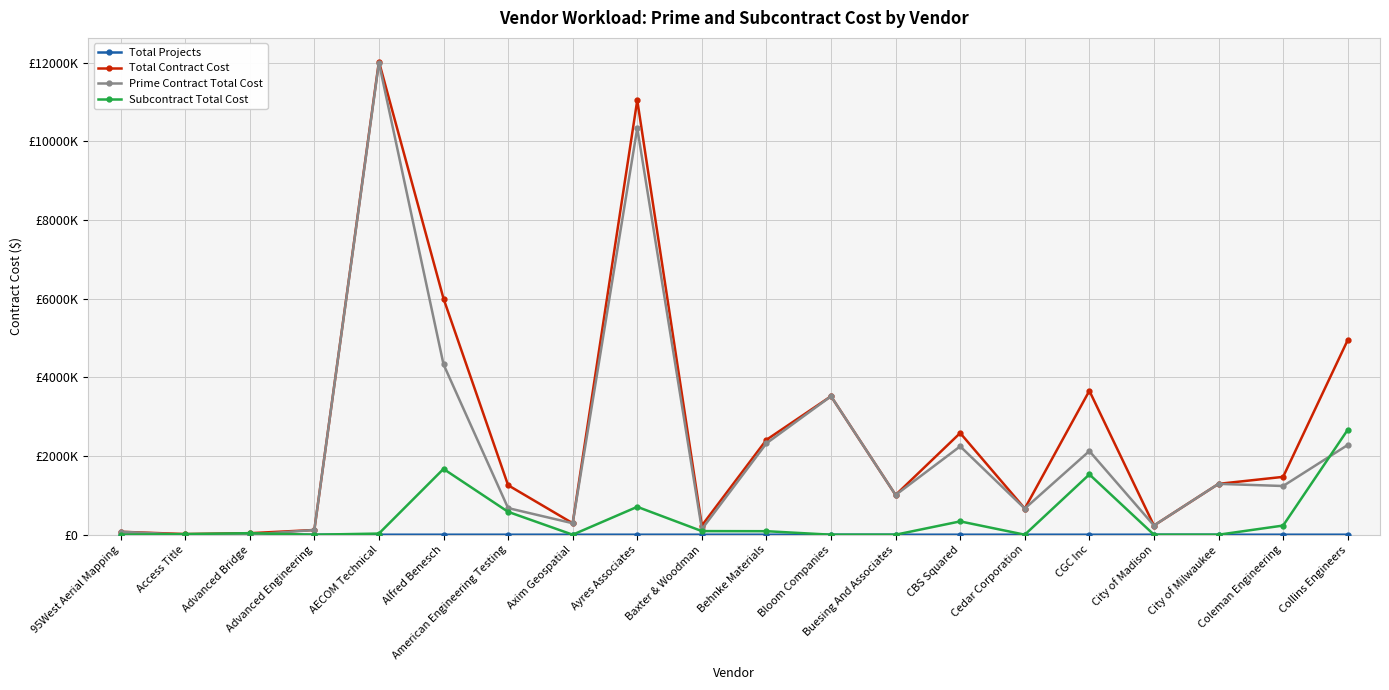

Is this an area chart (filled region under the line)?

No